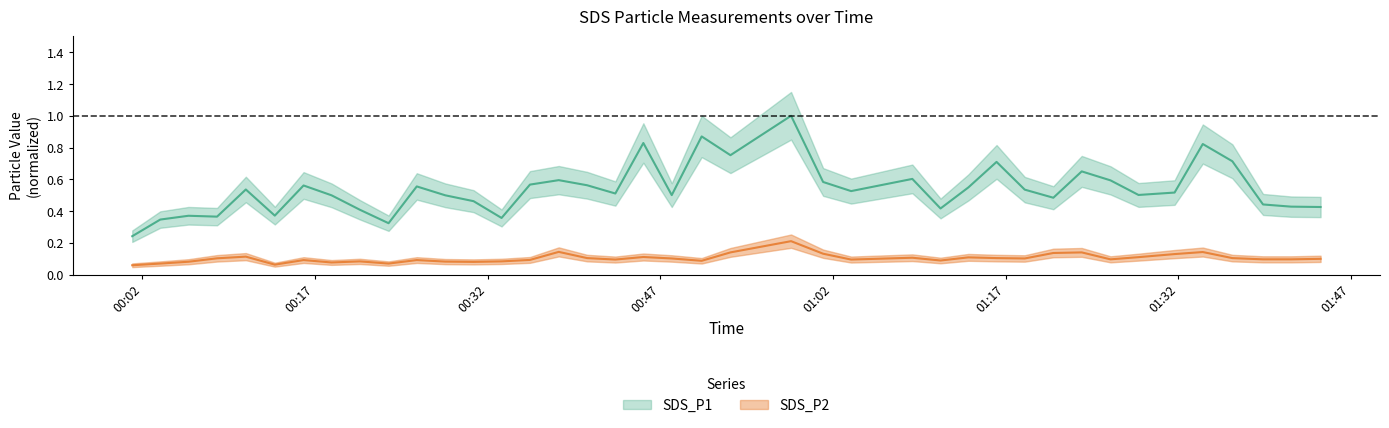

Which series has the largest range (max minus min)?

SDS_P1